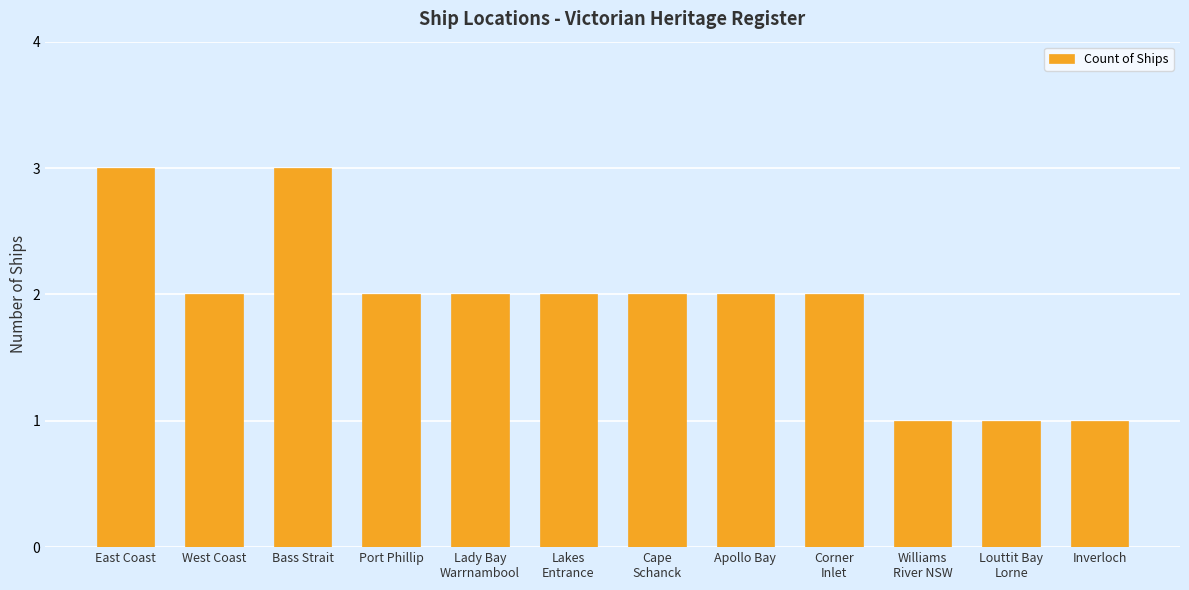

Which has a higher value, West Coast or Inverloch?

West Coast